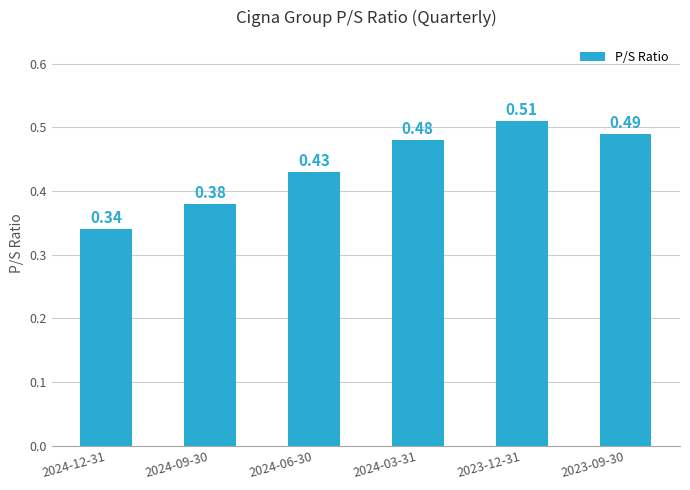

Which category has the lowest value across all series?

2024-12-31